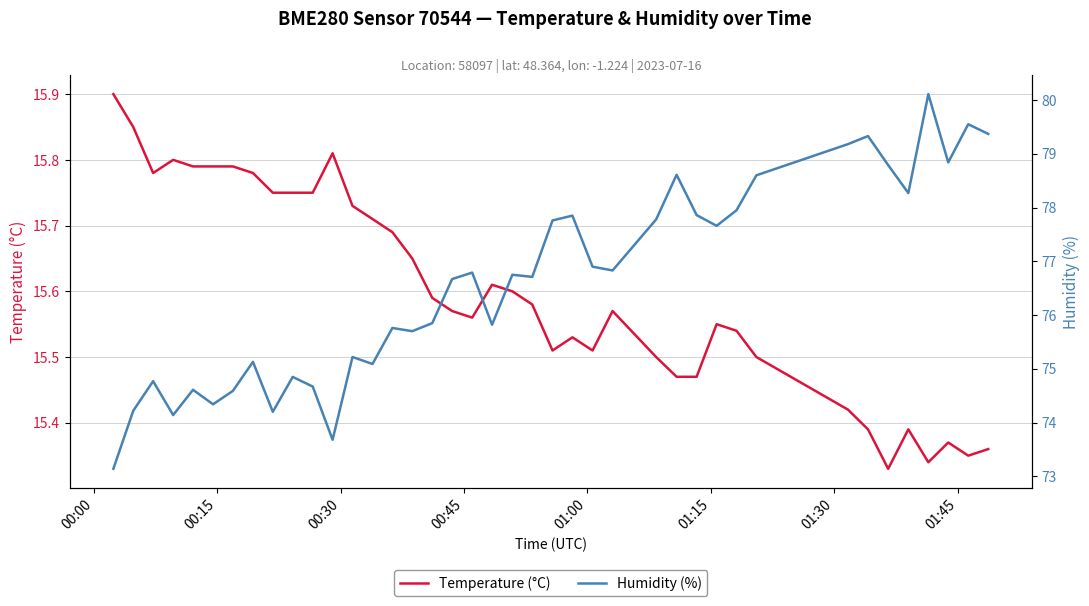

What is the highest value of the Temperature (°C) series?

15.9